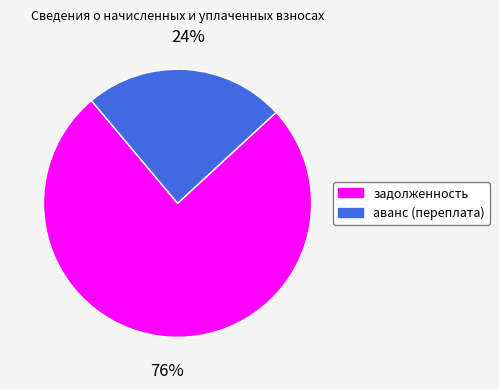

Which slice is the largest?

задолженность